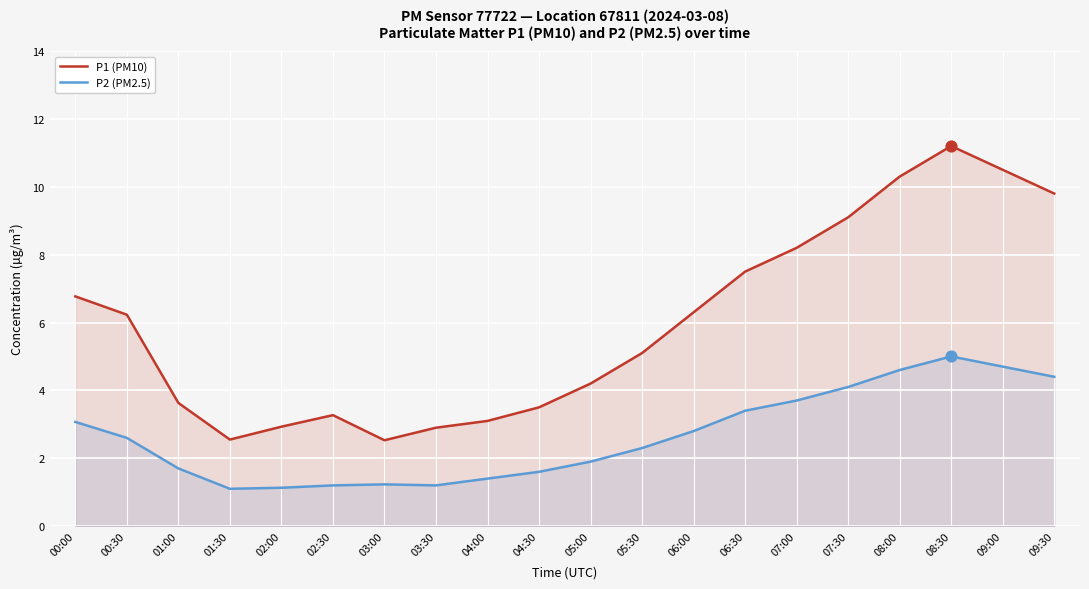

Is the value of P1 (PM10) at 06:30 greater than the value of P2 (PM2.5) at 02:00?

Yes